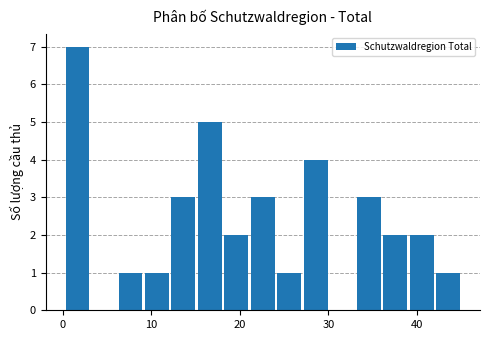

Read against the x-axis, roughly where is the centre of the tallest bar?

2